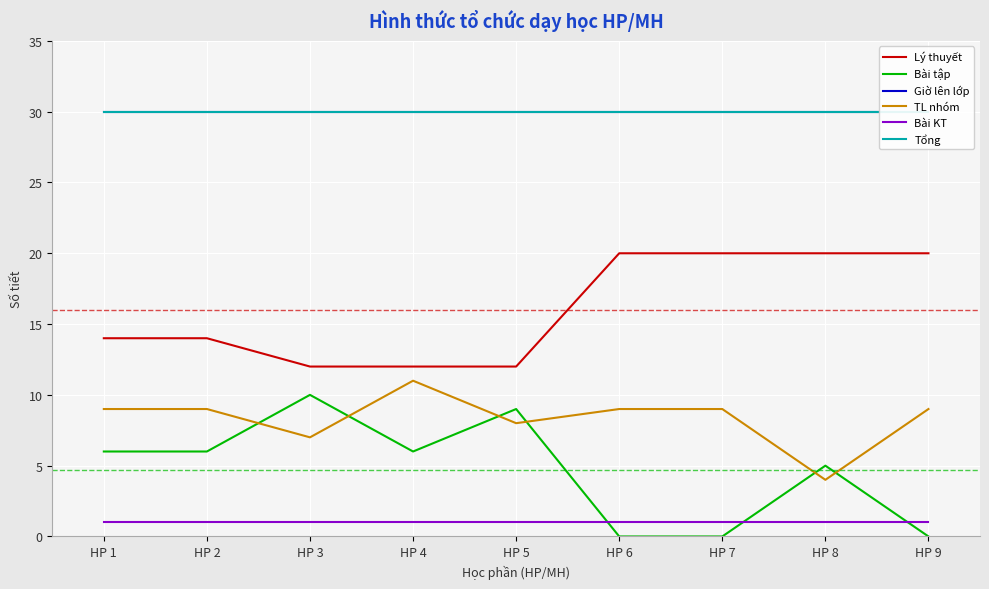

Rank the series by their maximum value, from highest to lowest.

Giờ lên lớp, Tổng, Lý thuyết, TL nhóm, Bài tập, Bài KT